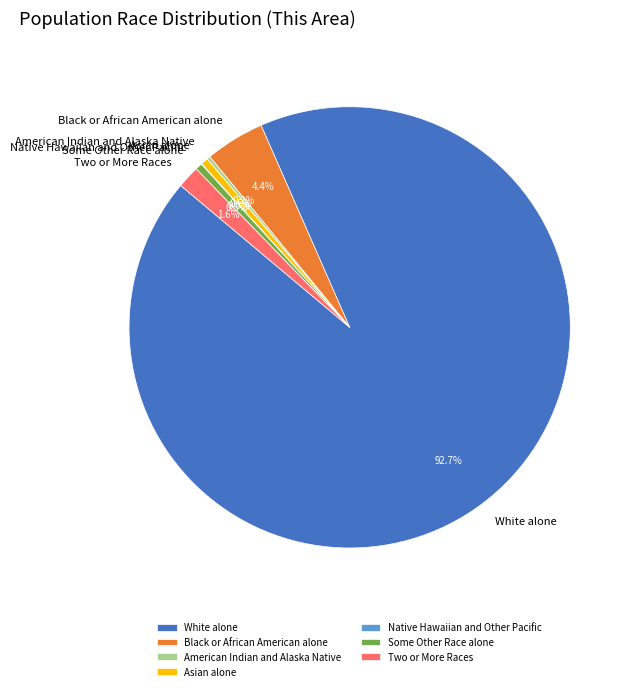

How much of the chart is everything except Black or African American alone?

95.6%